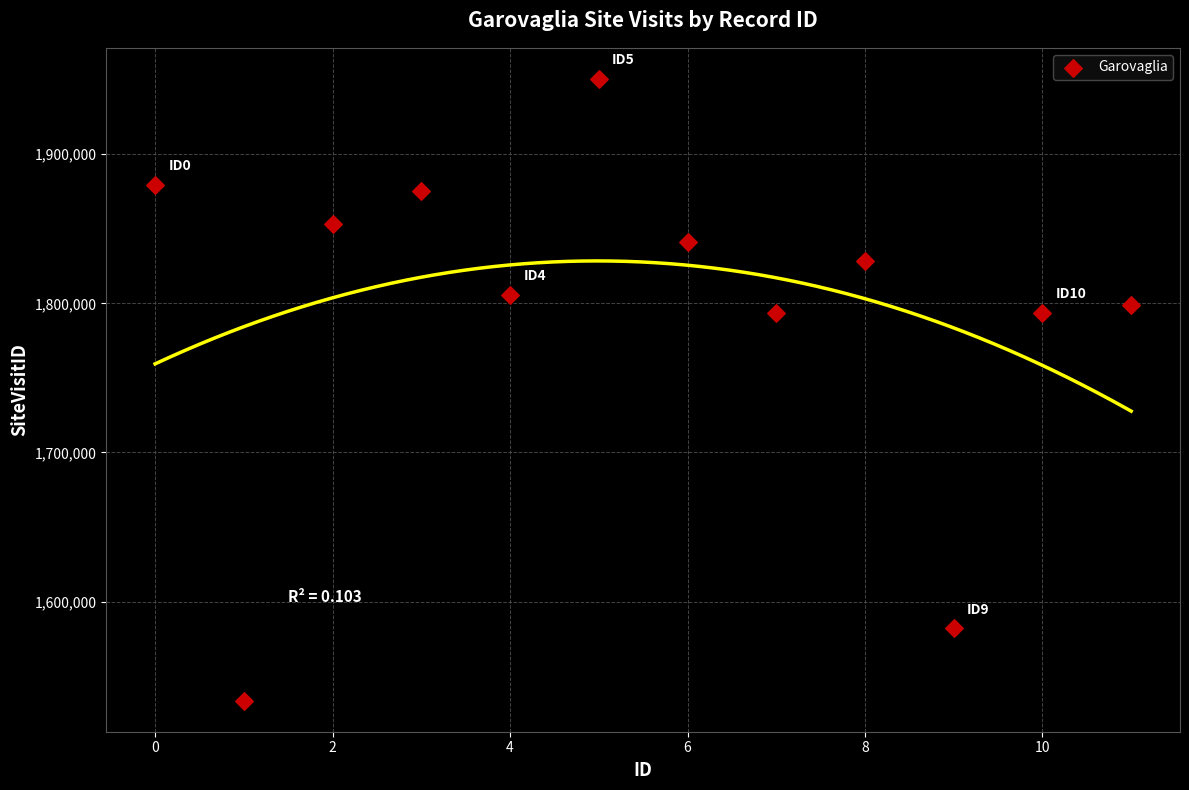

What is the average Y value?

1794573